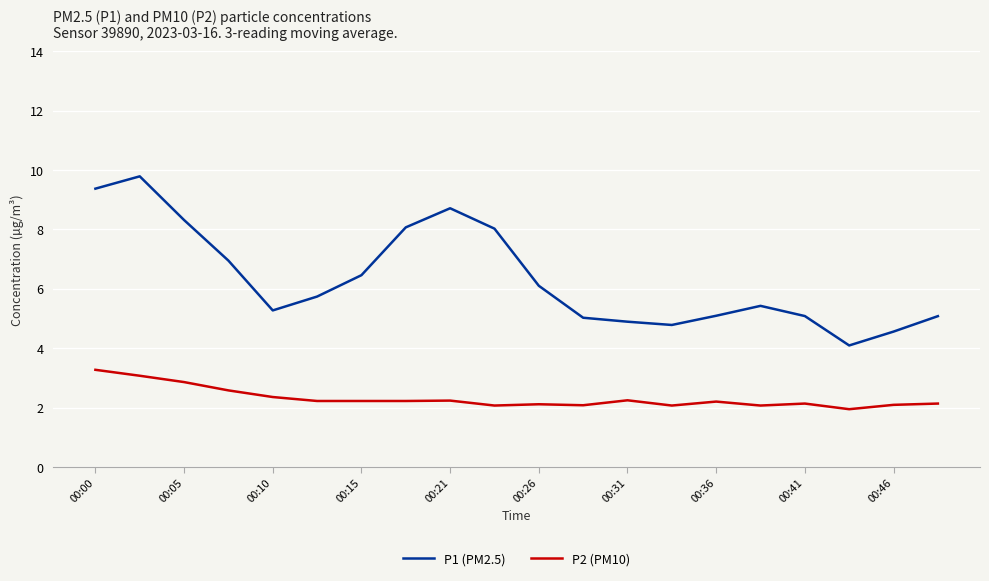

Rank the series by their maximum value, from highest to lowest.

P1 (PM2.5), P2 (PM10)